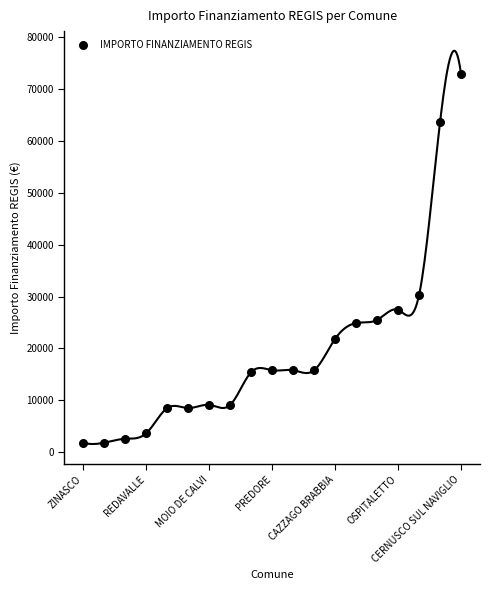

What Y value in the scatter plot is closest to 37330?

30350